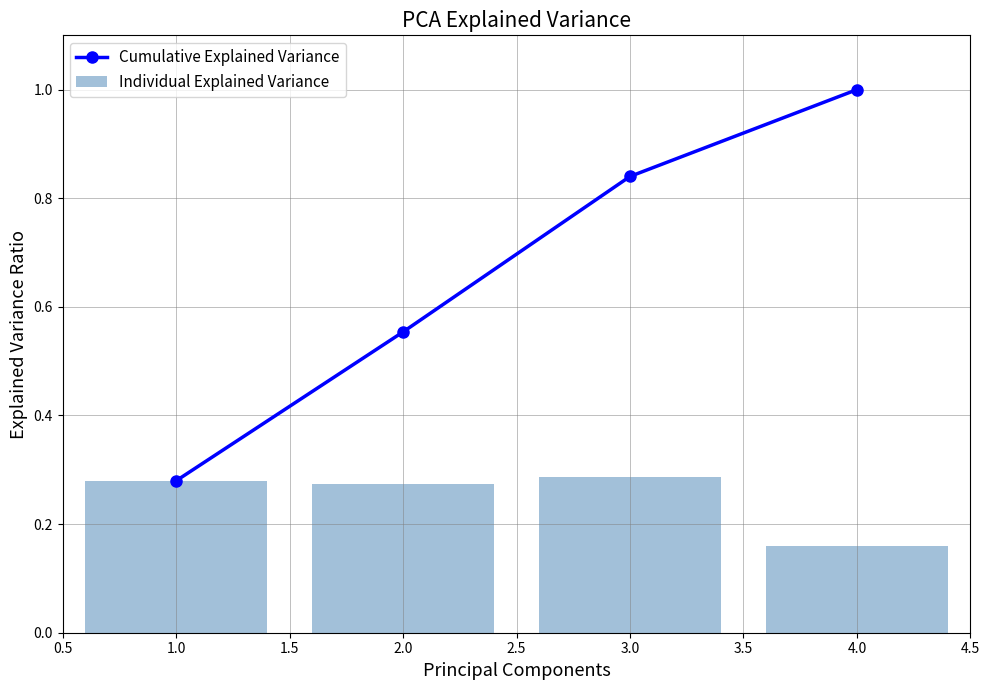

True or false: Cumulative Explained Variance has more than 1 points higher than both neighbors.

False